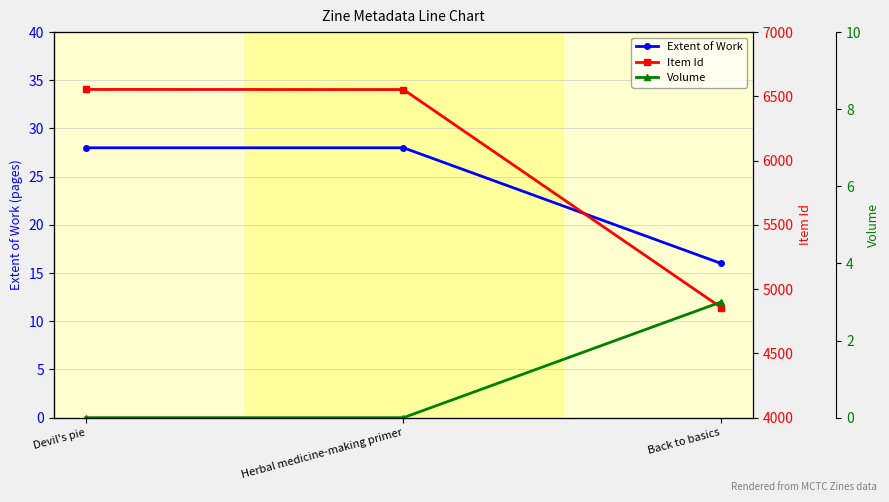

Rank the series by their maximum value, from highest to lowest.

Item Id, Extent of Work, Volume